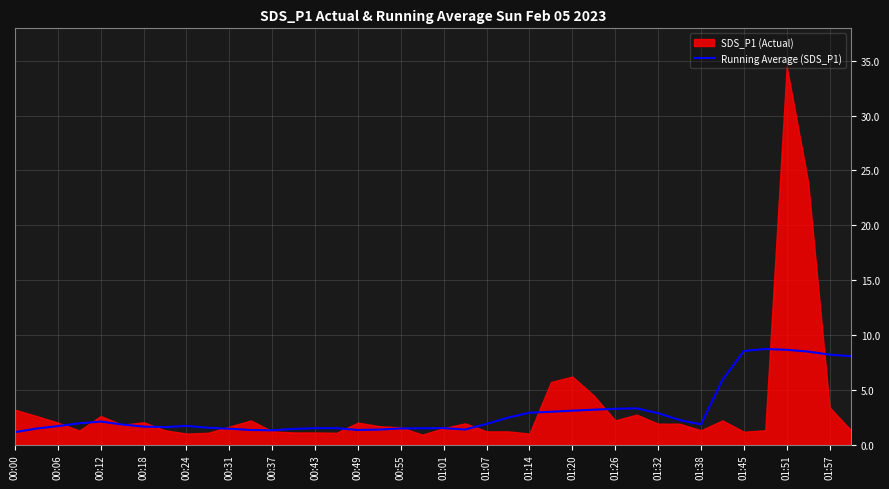

What is the minimum value for Running Average (SDS_P1)?

1.1